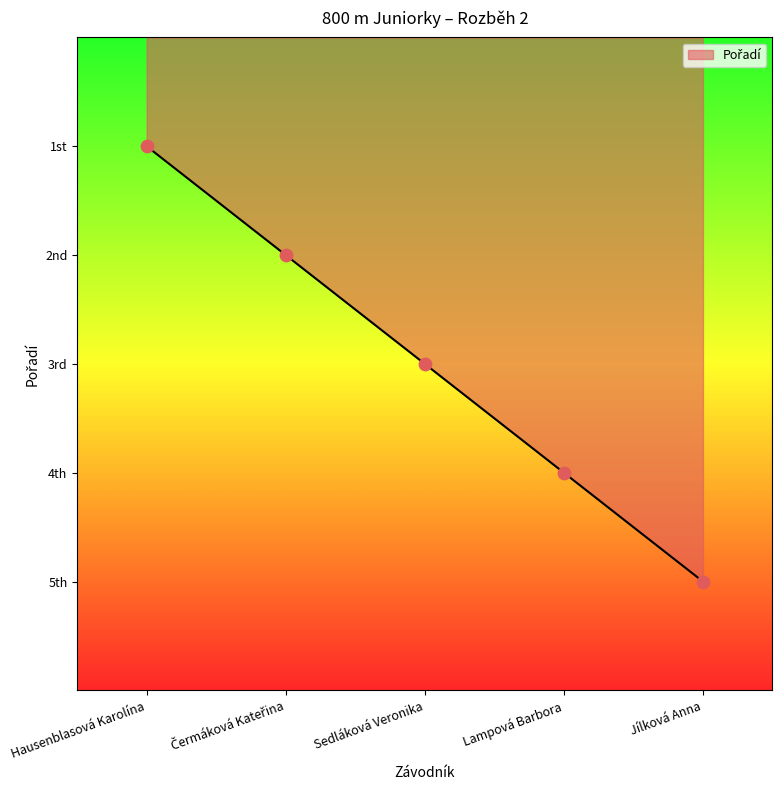

What is the change in value from Čermáková Kateřina to Sedláková Veronika?

+1